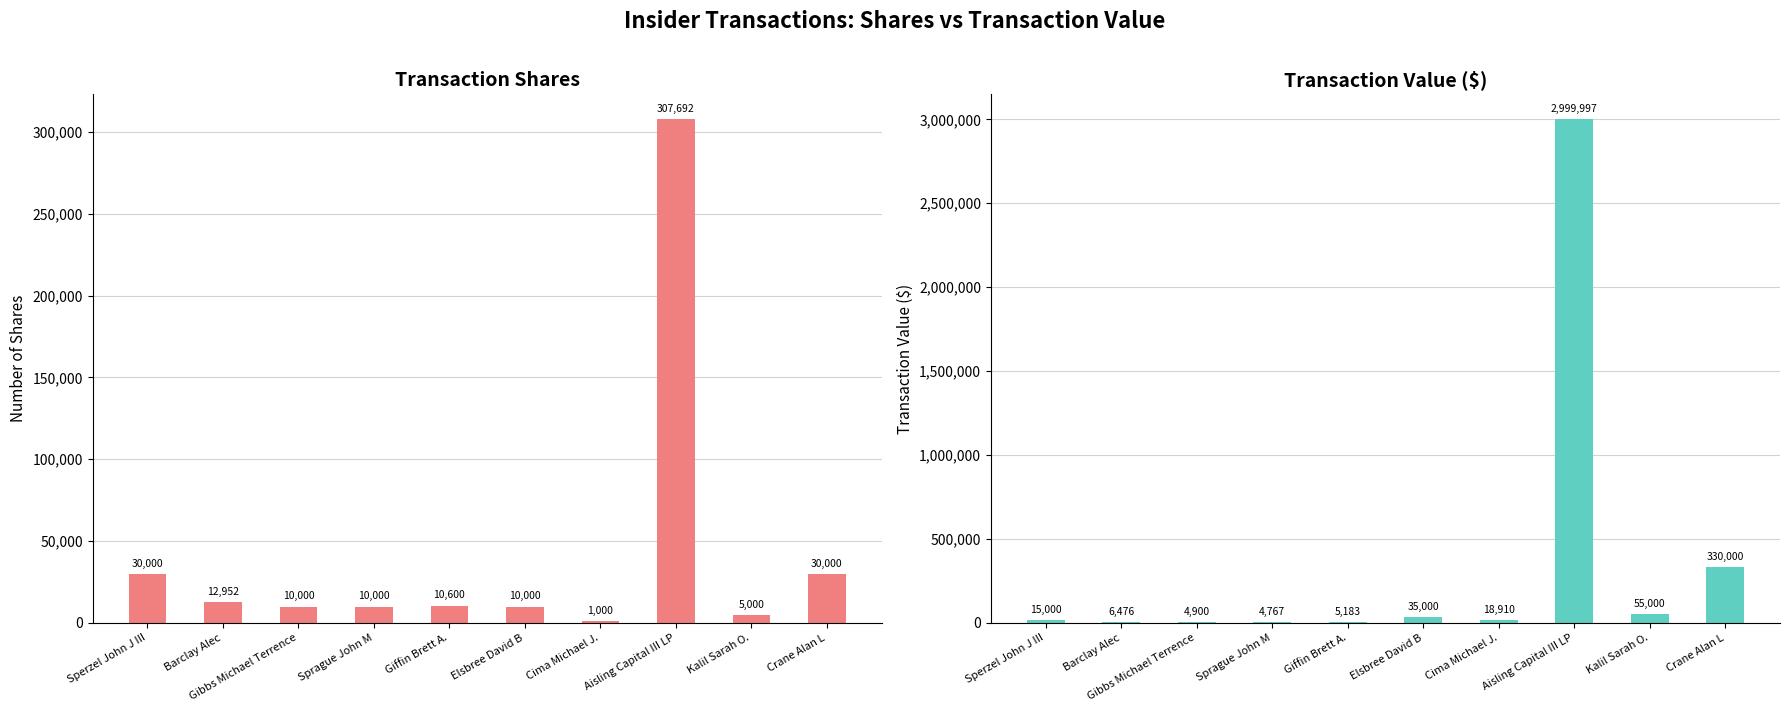

Reading right to left, transcribe all the data shown in this chart.

transactionShares: 30000	5000	307692	1000	10000	10600	10000	10000	12952	30000
transactionValue: 330000	55000	2999997	18910	35000	5183	4767	4900	6476	15000